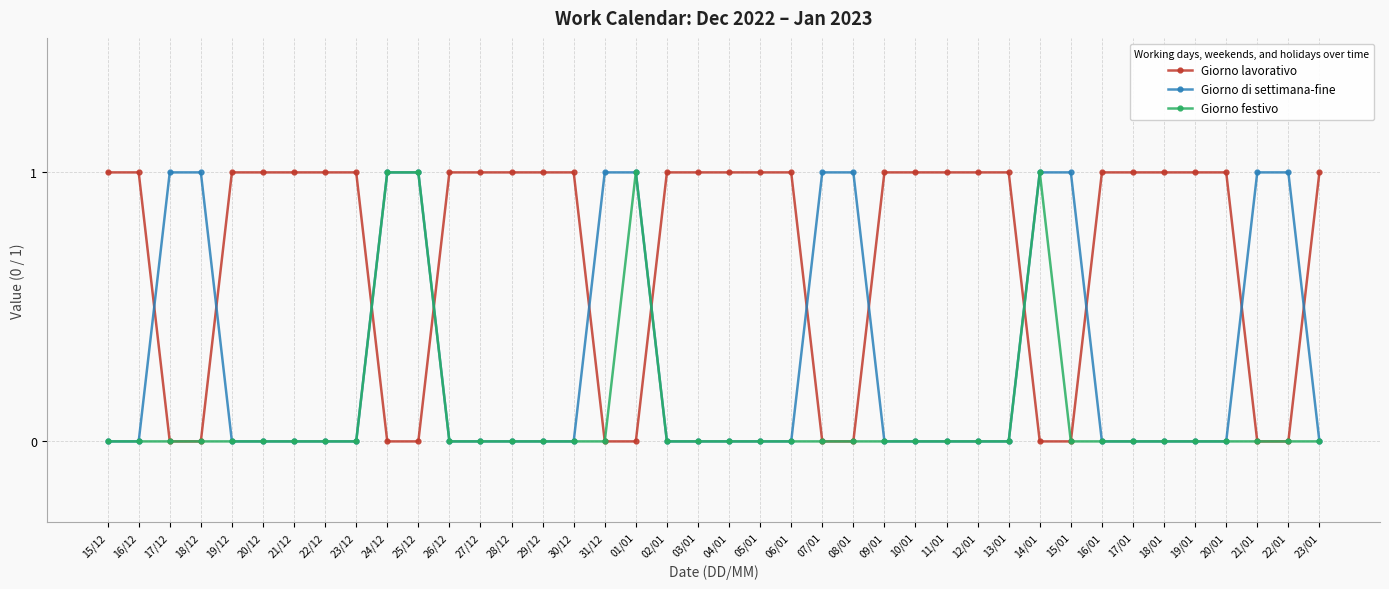

List the series in order of their overall mean, highest first.

Giorno lavorativo, Giorno di settimana-fine, Giorno festivo